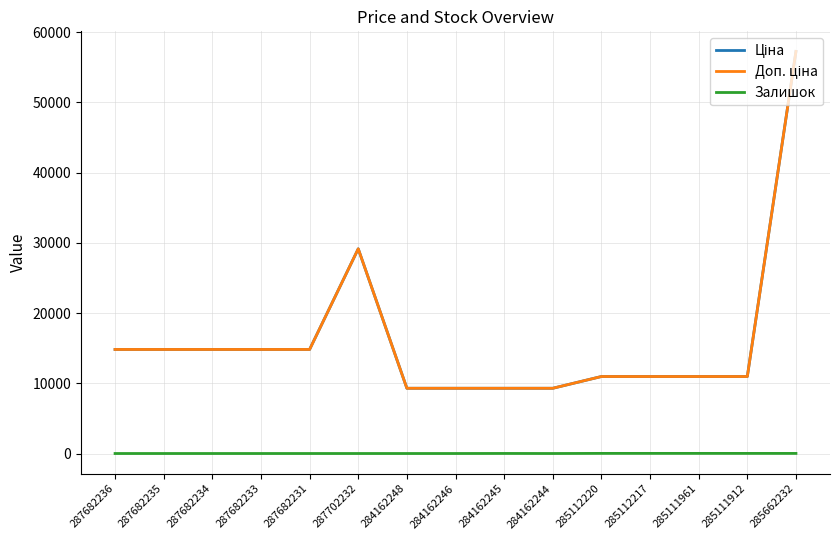

At how many categories does at least one series exceed 51277?

1